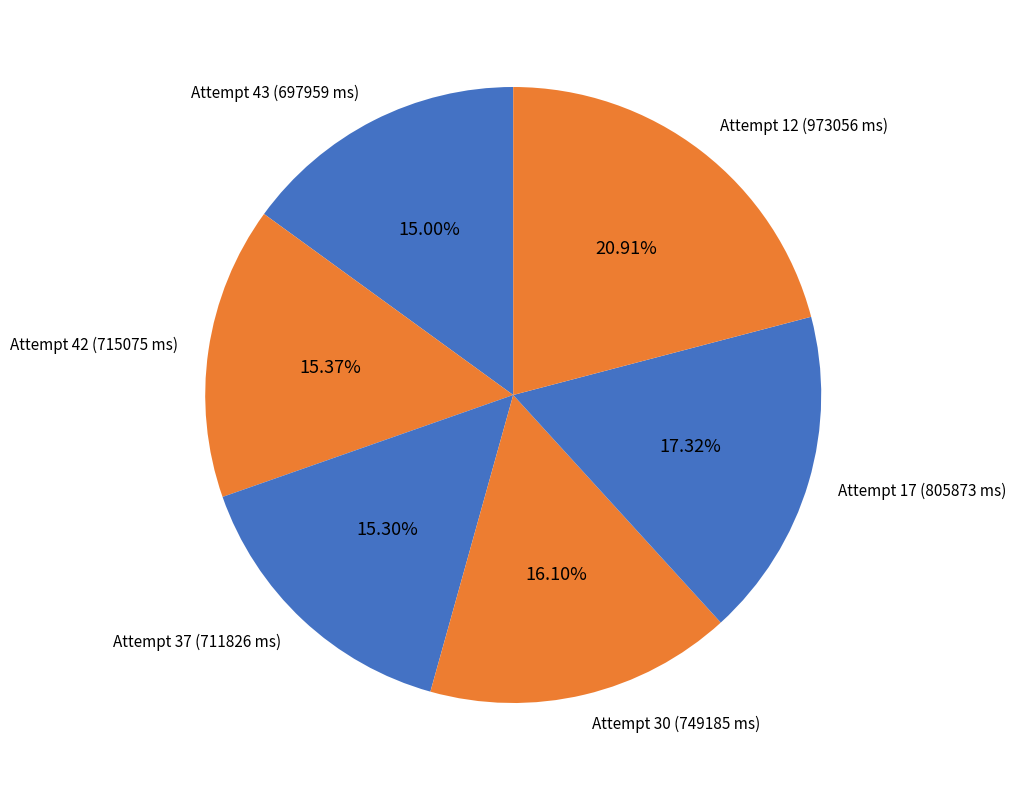

Count the number of slices in the pie.

6